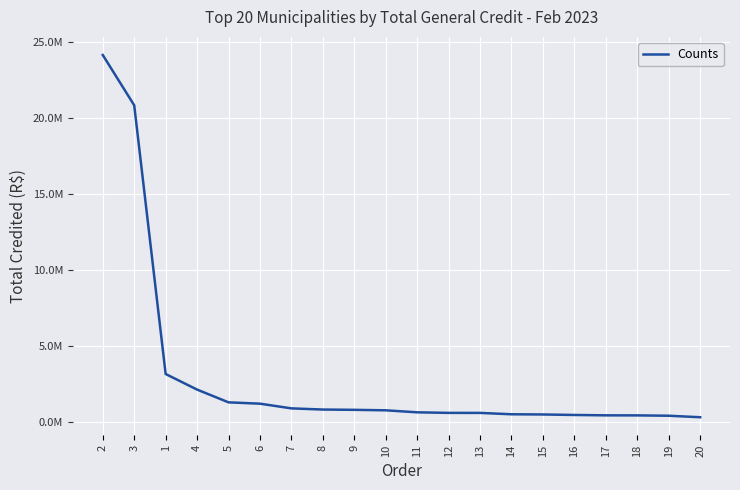

At which label is the value closest to 12210939?

3